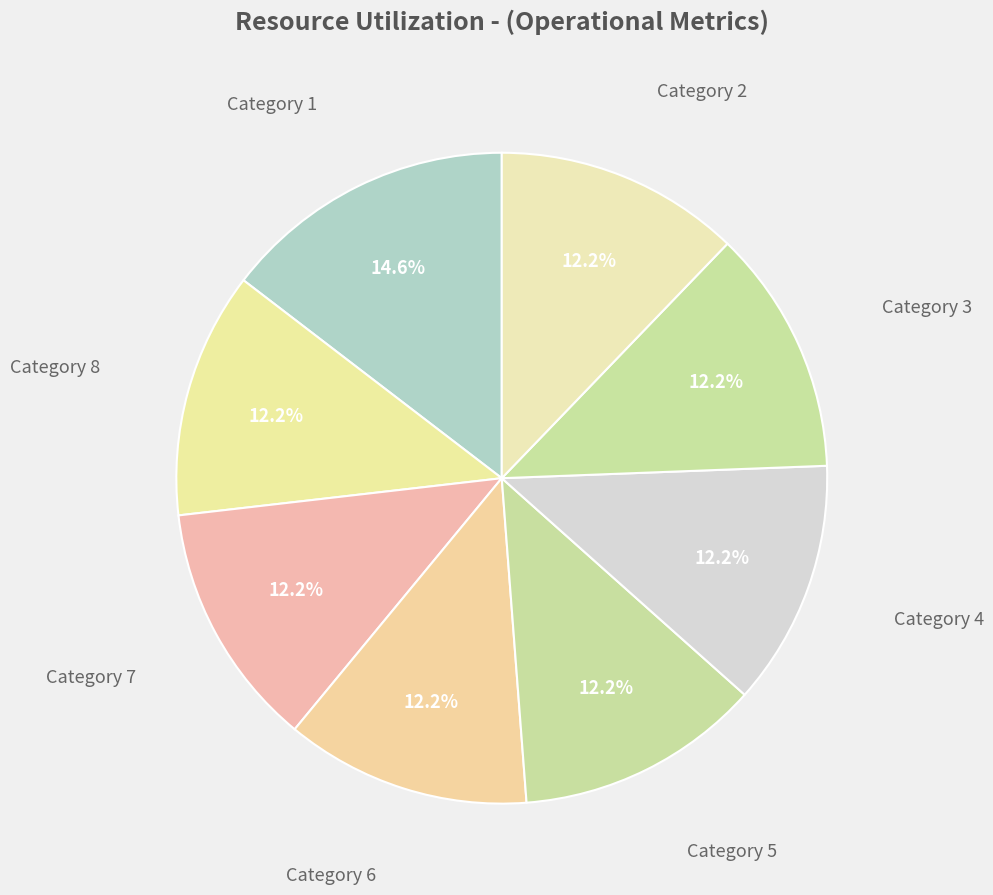

How many slices are in this pie chart?

8